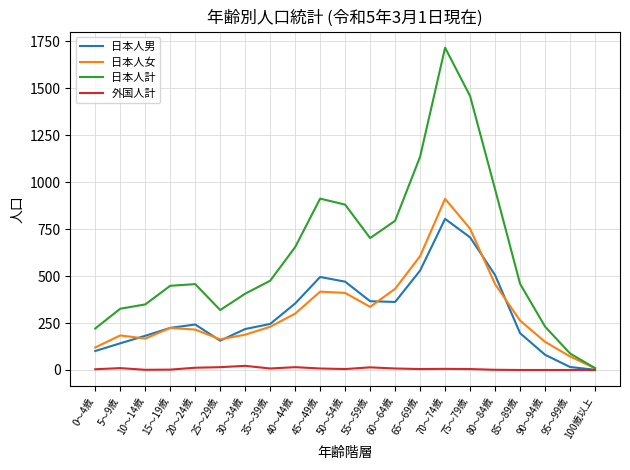

At which category is the sum across all series the highest?

70～74歳